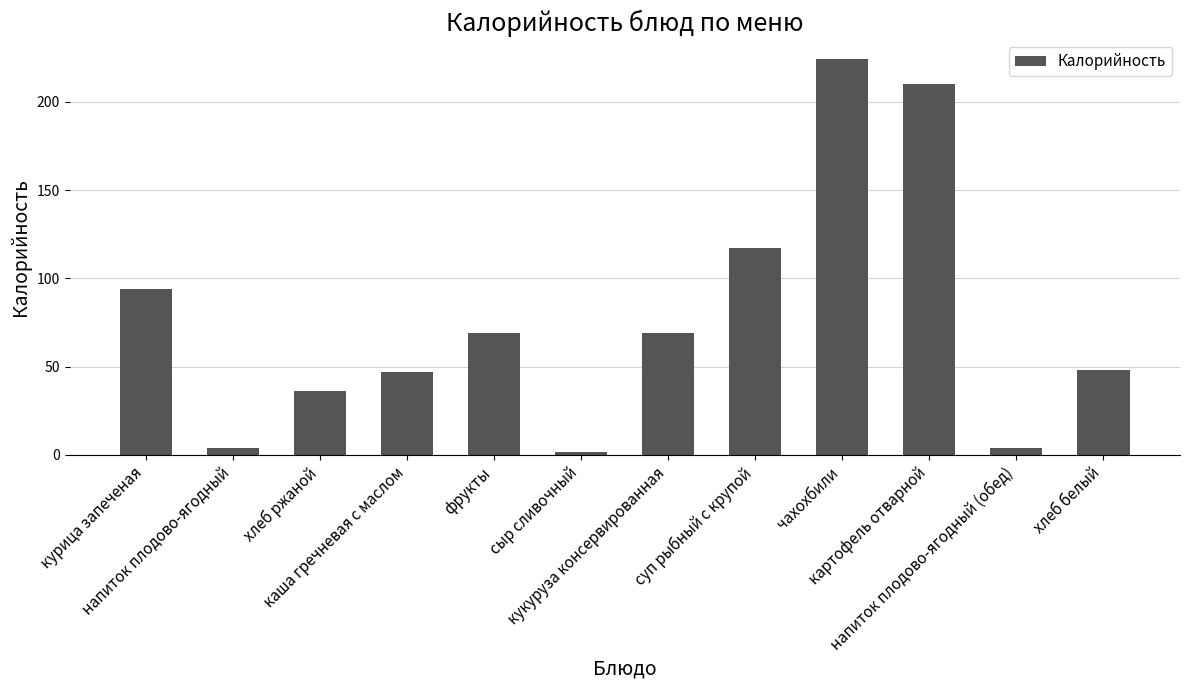

How many data points does each series have?

12